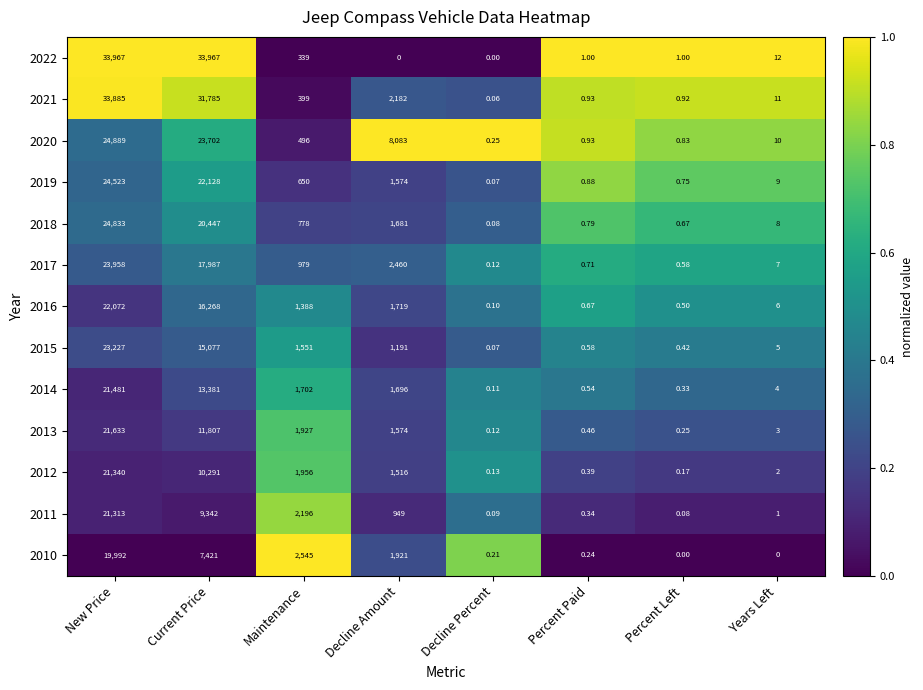

Is the value of 2019 at Percent Paid greater than the value of 2022 at Percent Paid?

No